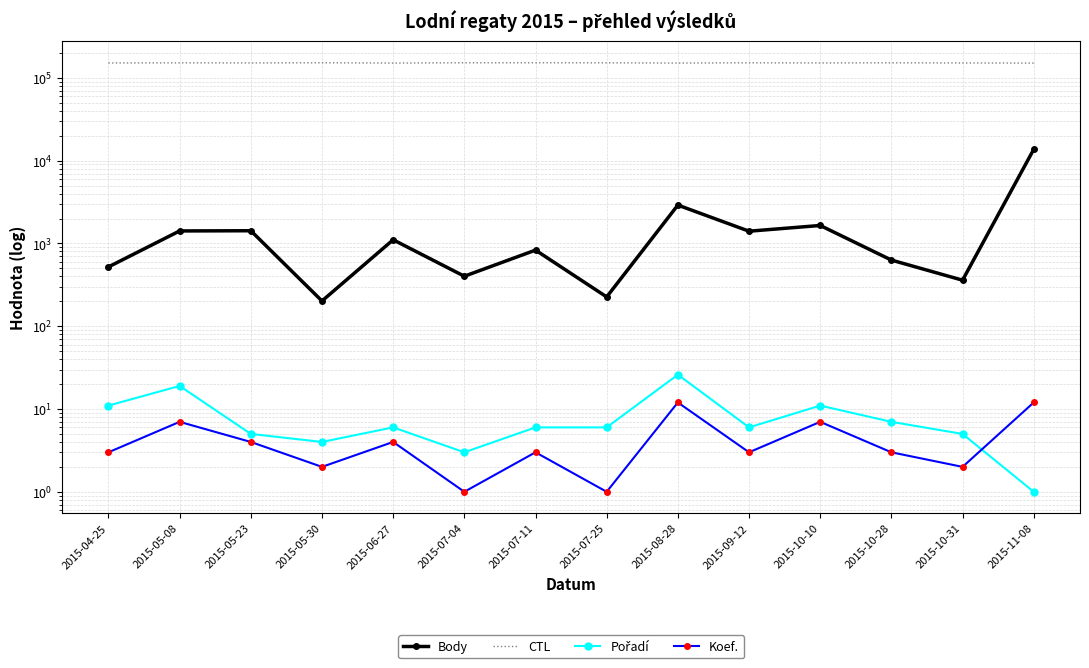

Reading left to right, what are all the values shown in this chart?

Body: 521	1417	1425	202	1108	402	831	226	2908	1407	1650	630	360	13709
CTL: 151601	152121	151708	152407	151209	152411	152412	152156	151336	152206	151720	152189	151629	151124
Pořadí: 11	19	5	4	6	3	6	6	26	6	11	7	5	1
Koef.: 3	7	4	2	4	1	3	1	12	3	7	3	2	12